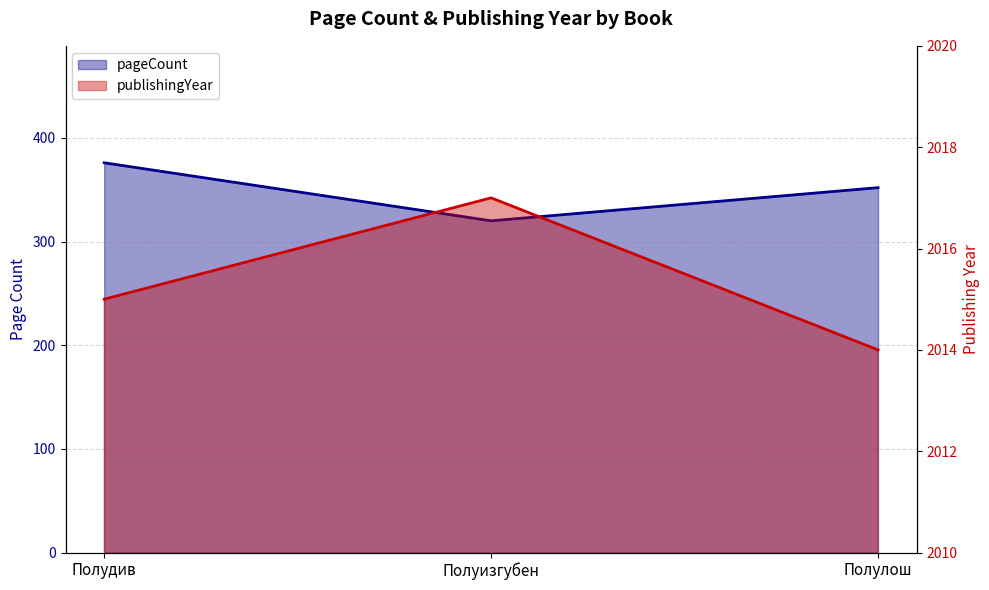

Reading left to right, transcribe all the data shown in this chart.

pageCount: 376	320	352
publishingYear: 2015	2017	2014